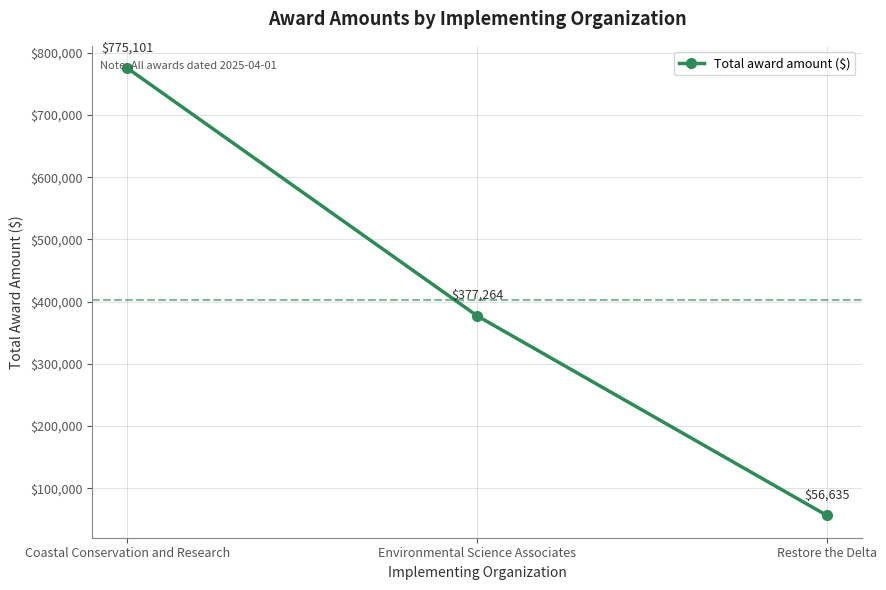

Count the number of data series in this chart.

1